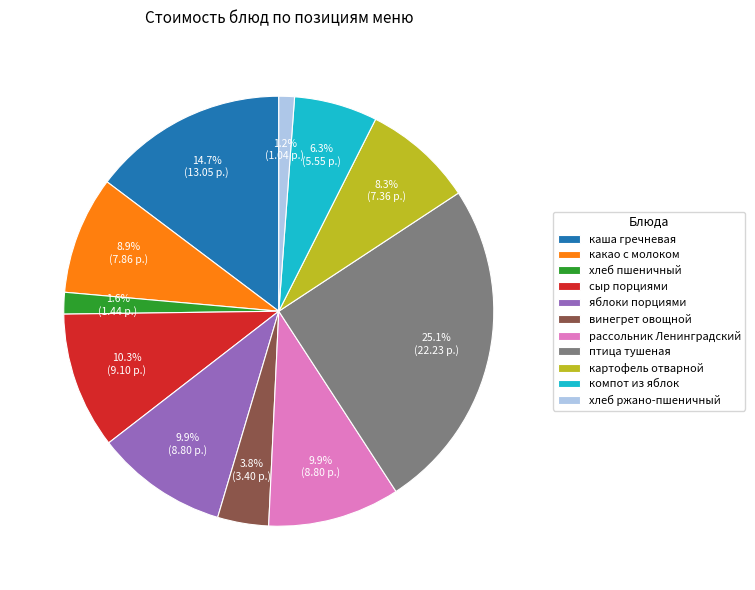

Does хлеб ржано-пшеничный represent more than half of the total?

No